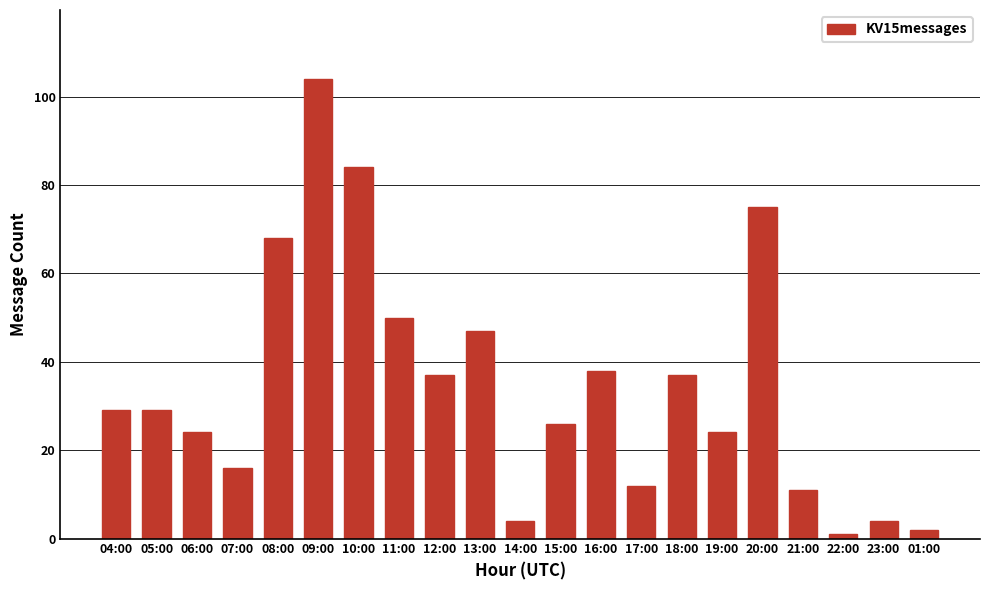

What is the change in value from 08:00 to 01:00?

-66